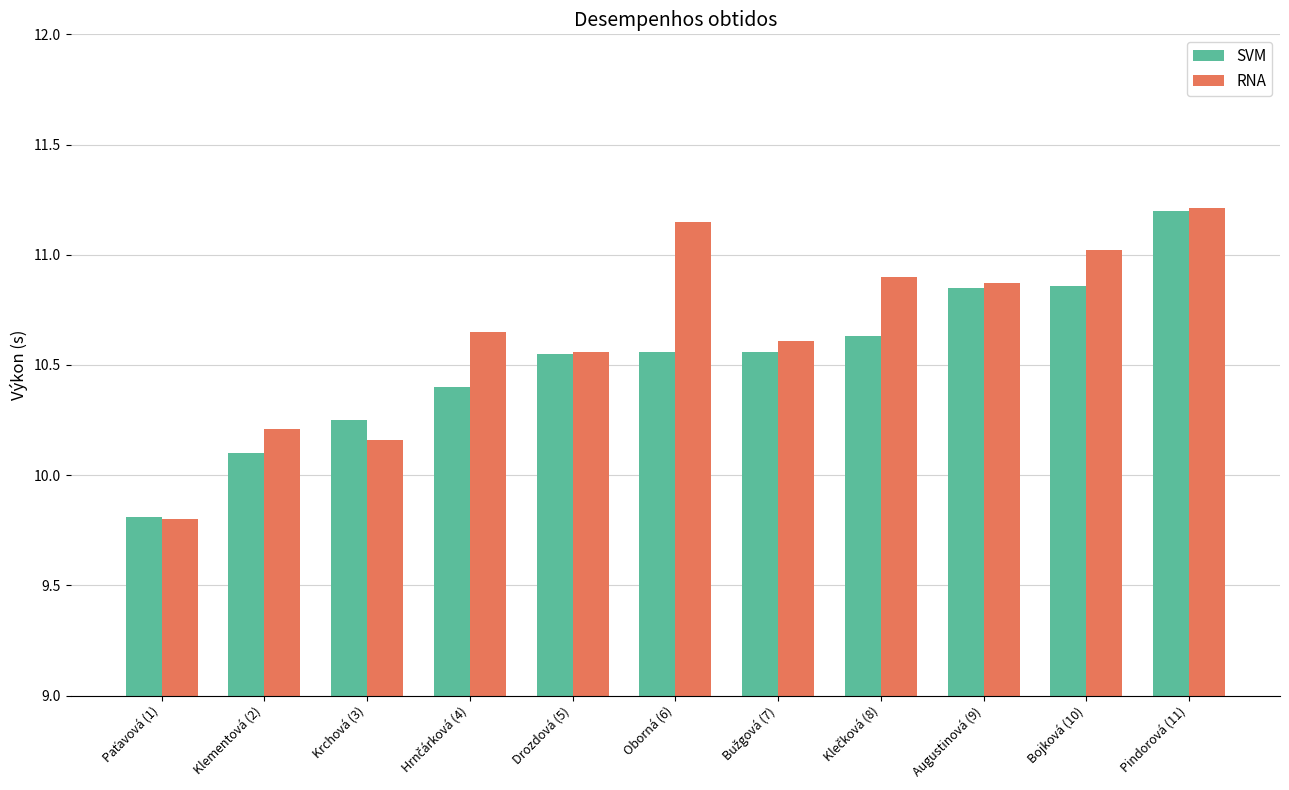

Rank the series by their average value, from highest to lowest.

RNA, SVM